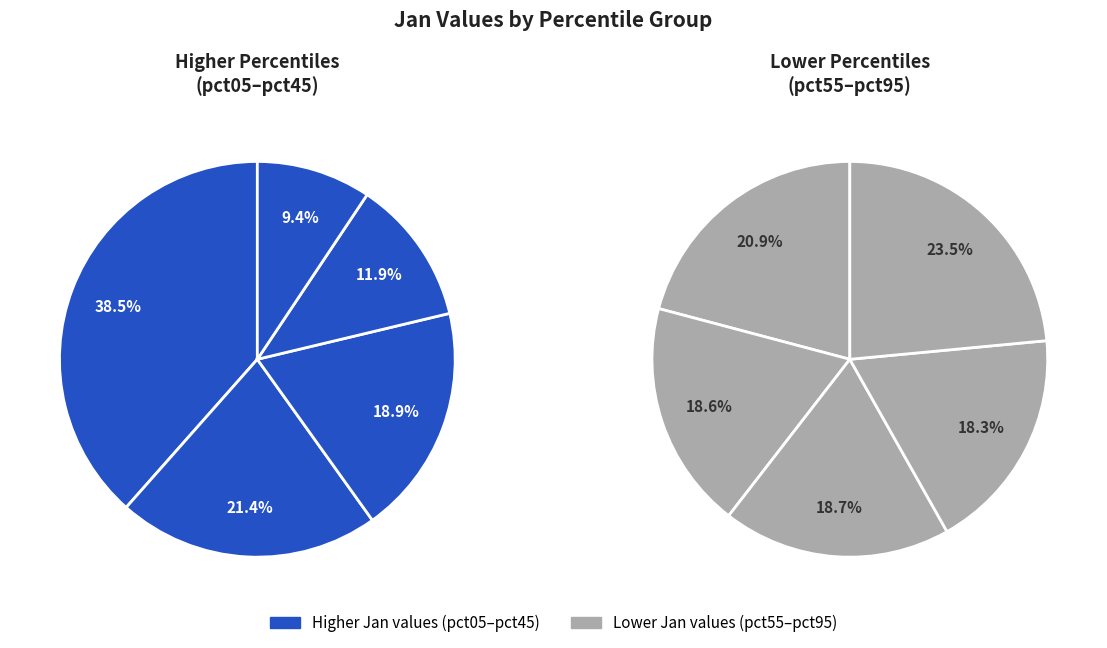

What portion of the pie excludes pct85?

94.9%